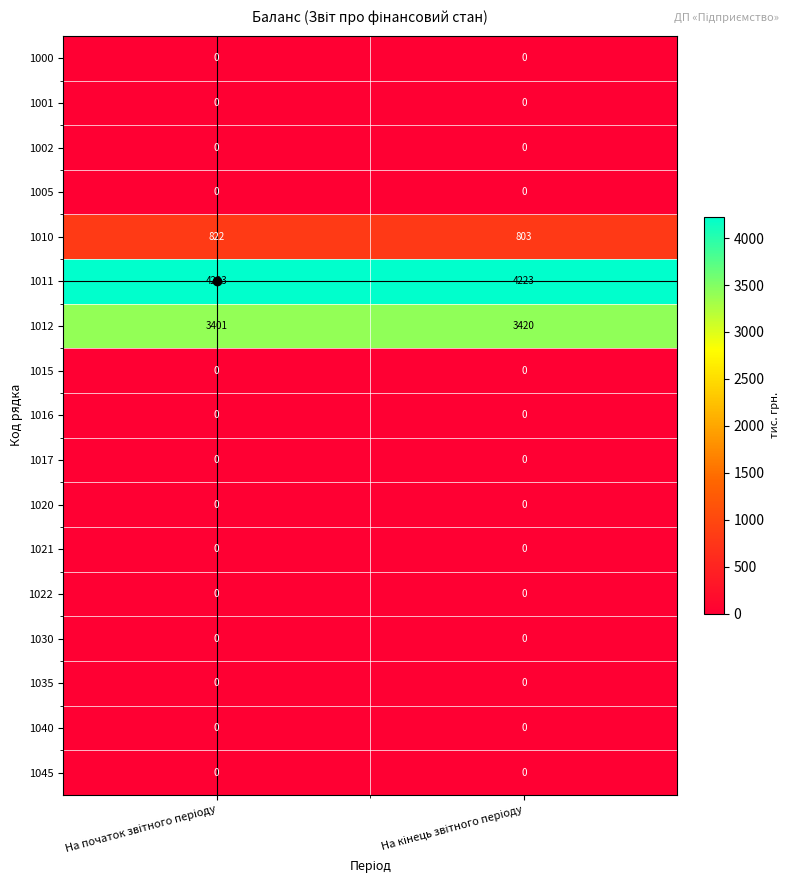

Which series has the largest total across all categories?

1011